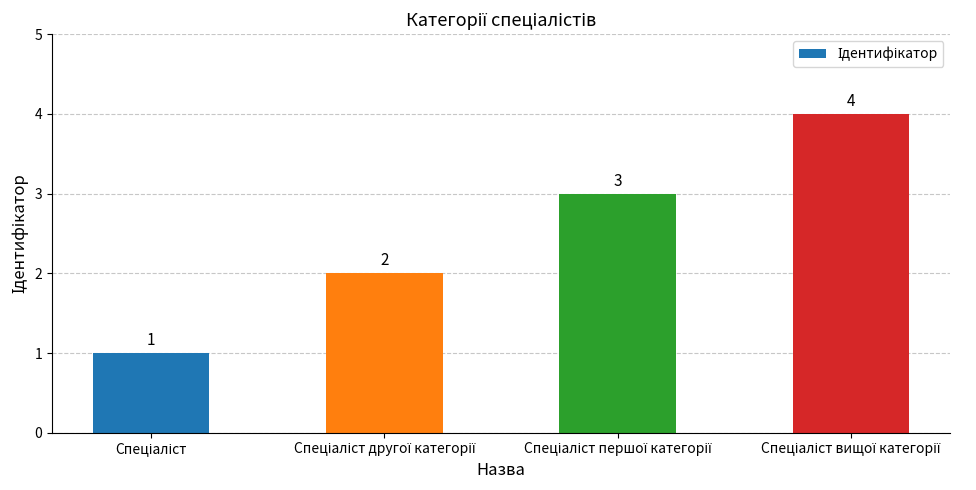

Count the values in the range 2 to 4.

3